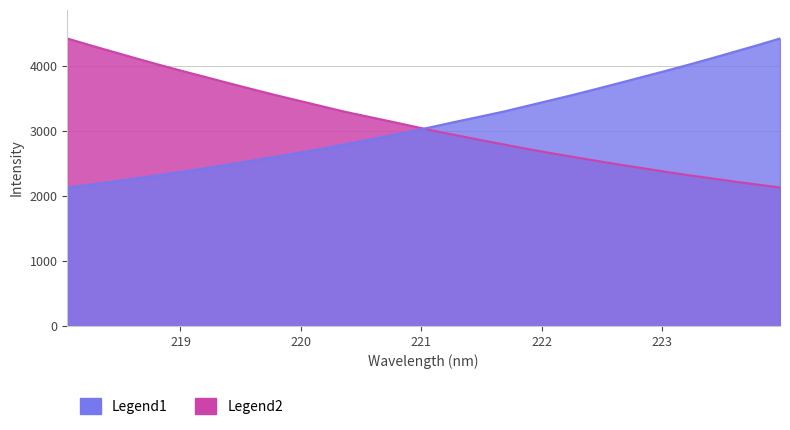

How many values in the Legend1 series exceed 3068?

16